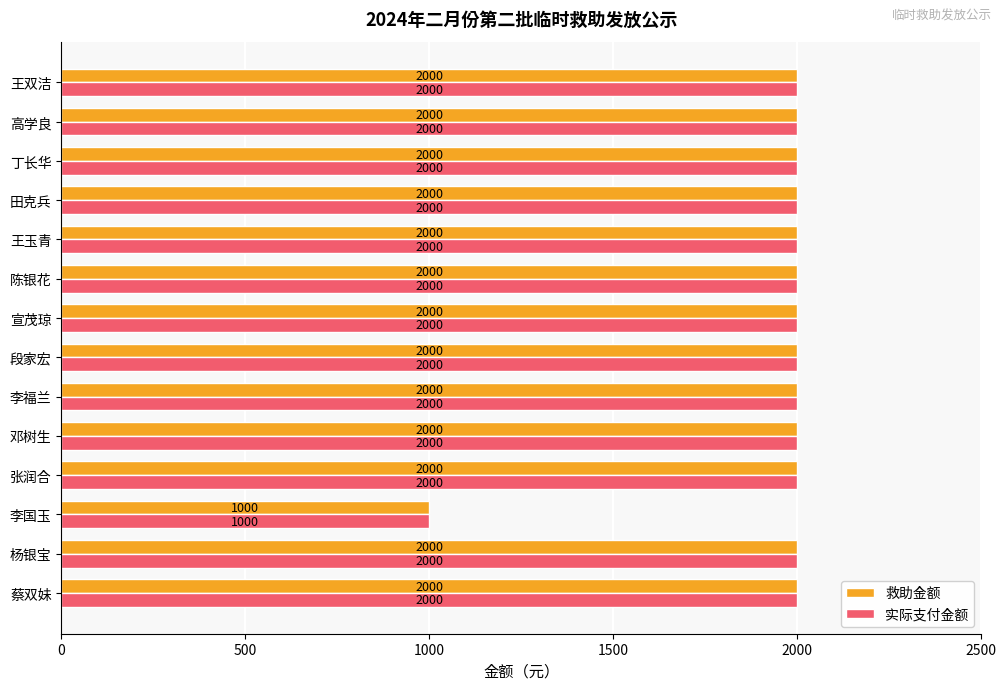

Is it true that 救助金额 equals 2000 at 田克兵?

True